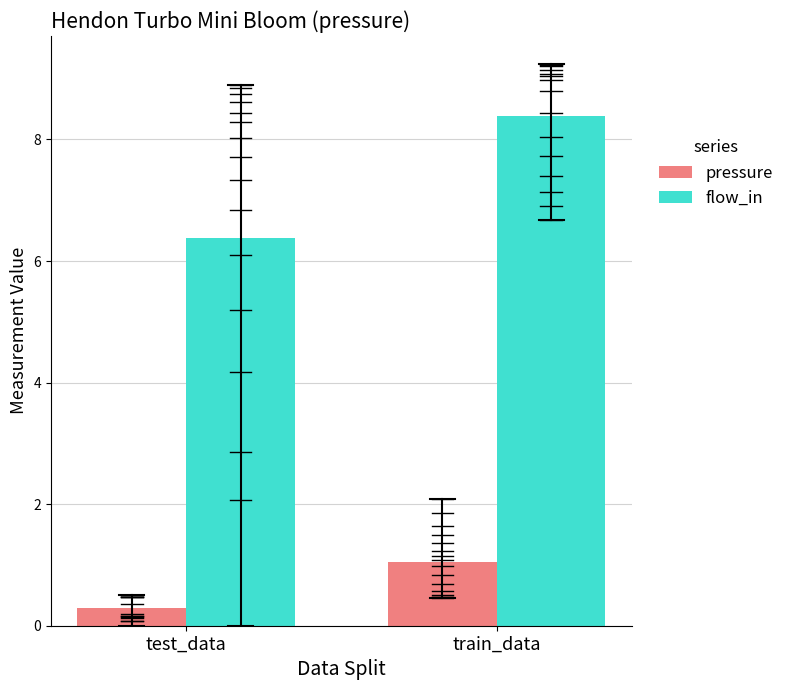

At which category does the chart reach its minimum across all series?

test_data